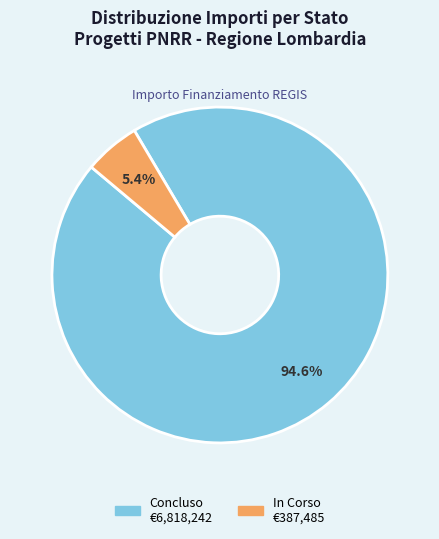

Which slice is the largest?

Concluso